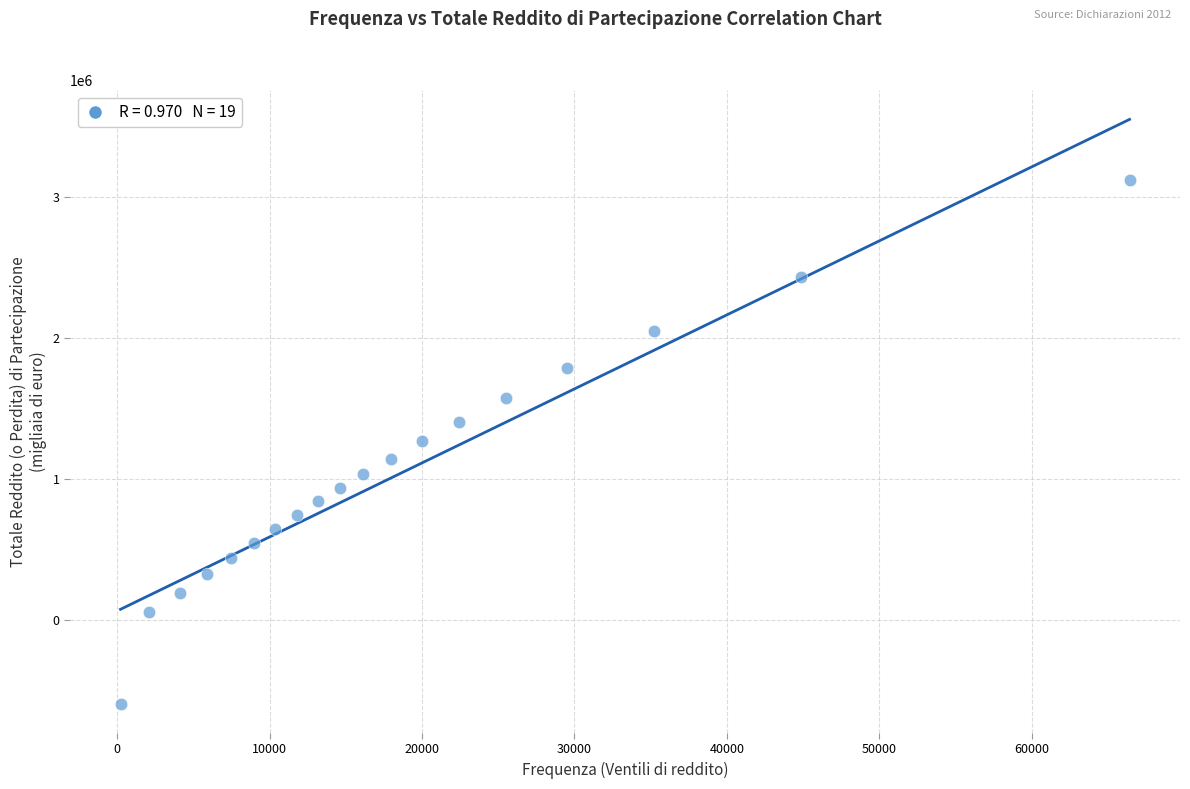

What is the range of Y values (max minus min)?

3708660